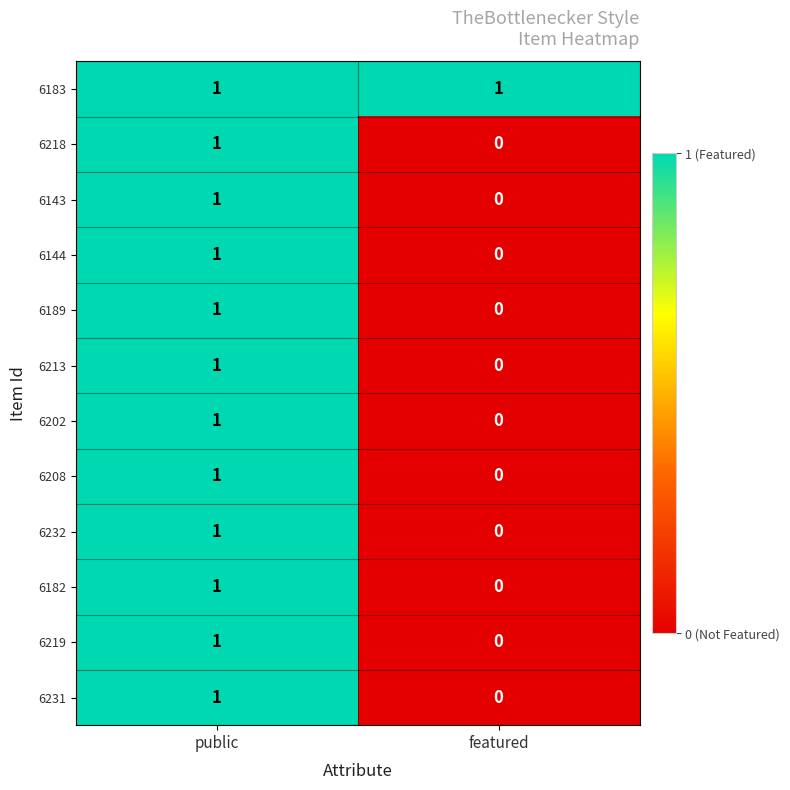

How many positive values does the 6208 series have?

1